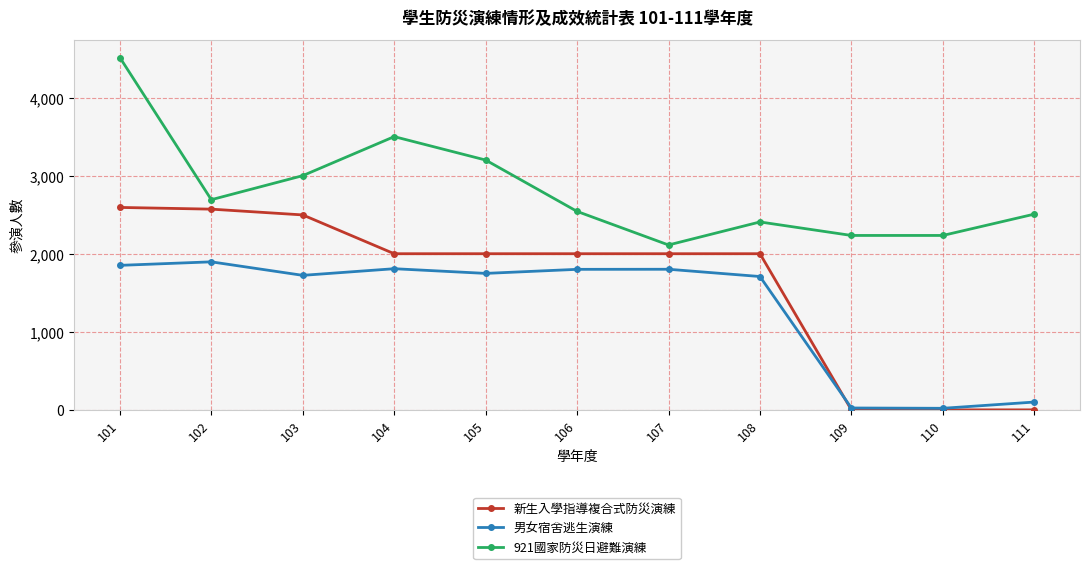

List the series in order of their overall mean, lowest first.

男女宿舍逃生演練, 新生入學指導複合式防災演練, 921國家防災日避難演練